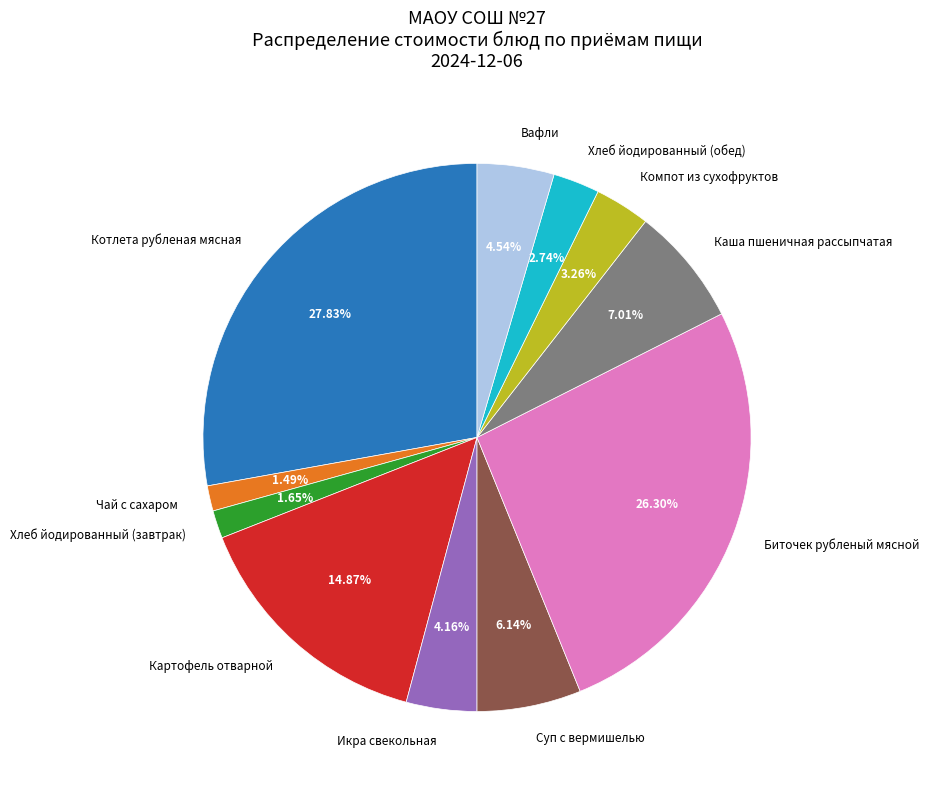

What is the total percentage of Хлеб йодированный (обед) and Вафли?

7.3%